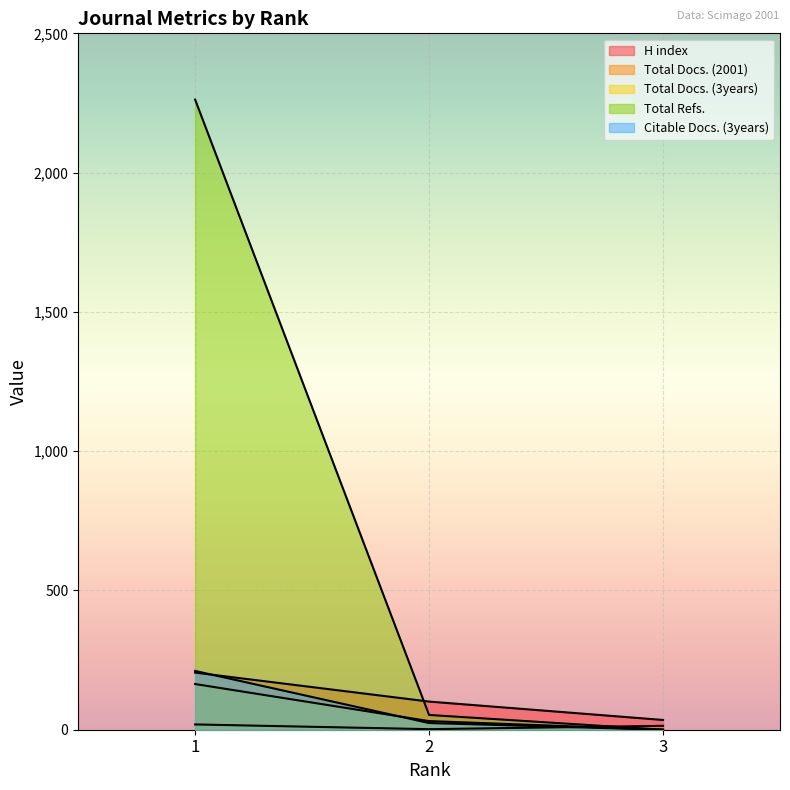

Rank the categories by Total Refs. value from highest to lowest.

1, 2, 3